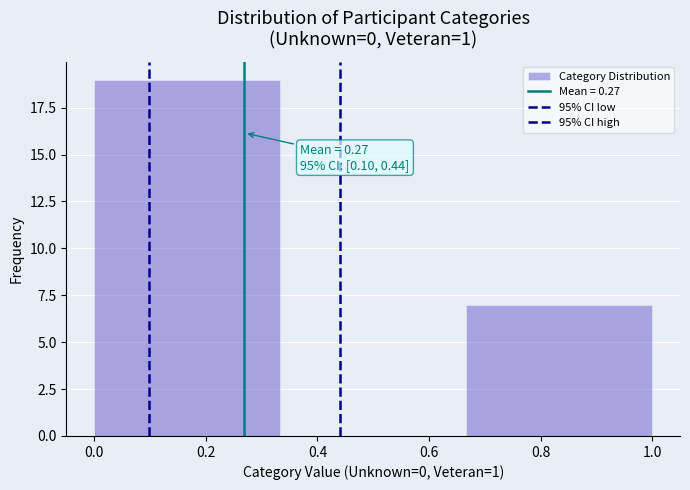

Over which range of the x-axis is the bar tallest?

0.00 to 0.34